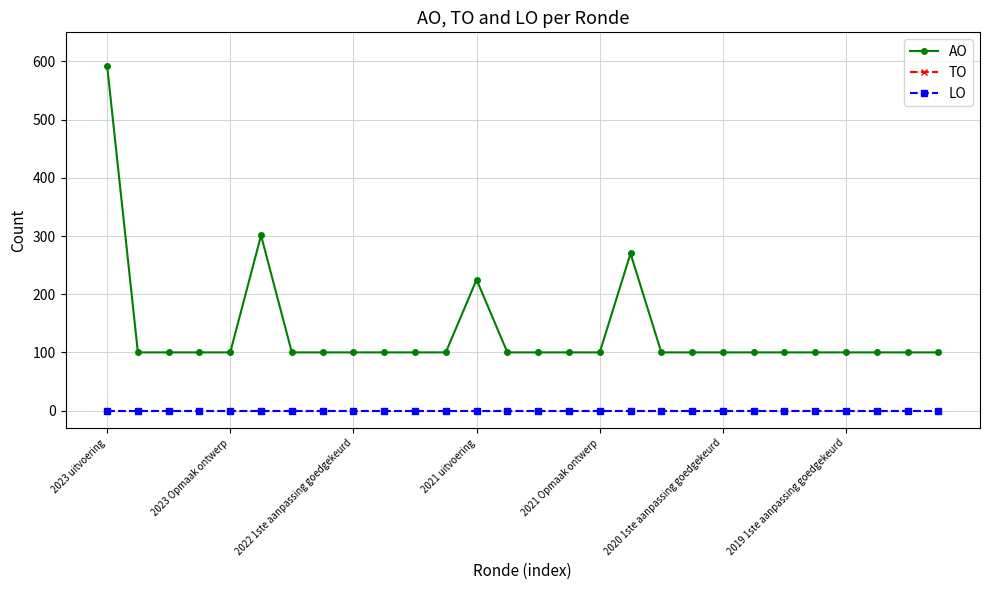

Is this an area chart (filled region under the line)?

No